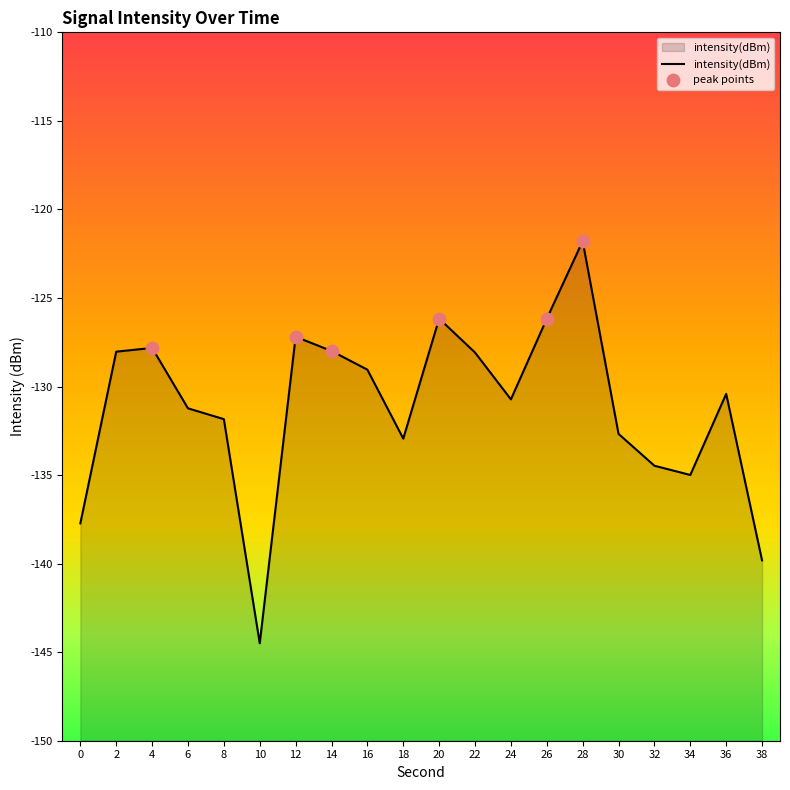

What is the change in value from 0 to 16?

+8.7